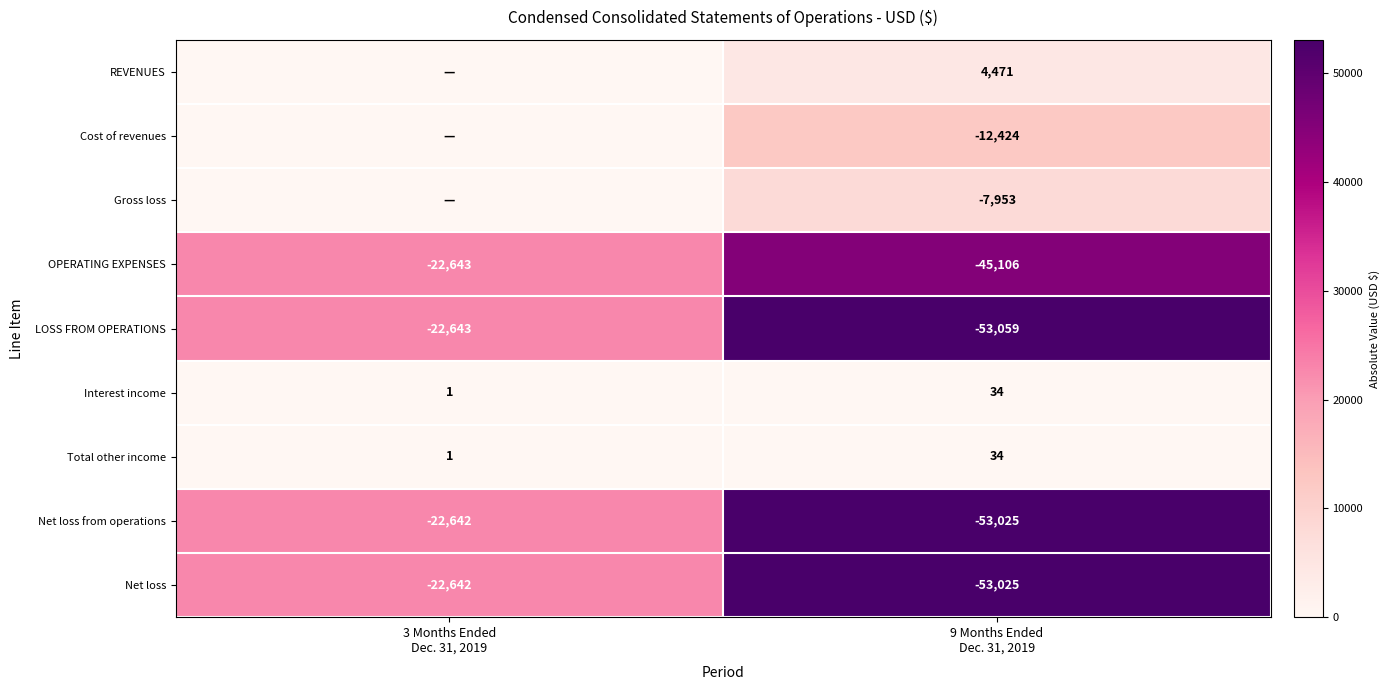

What is the difference between the maximum and minimum values in the OPERATING EXPENSES series?

22463